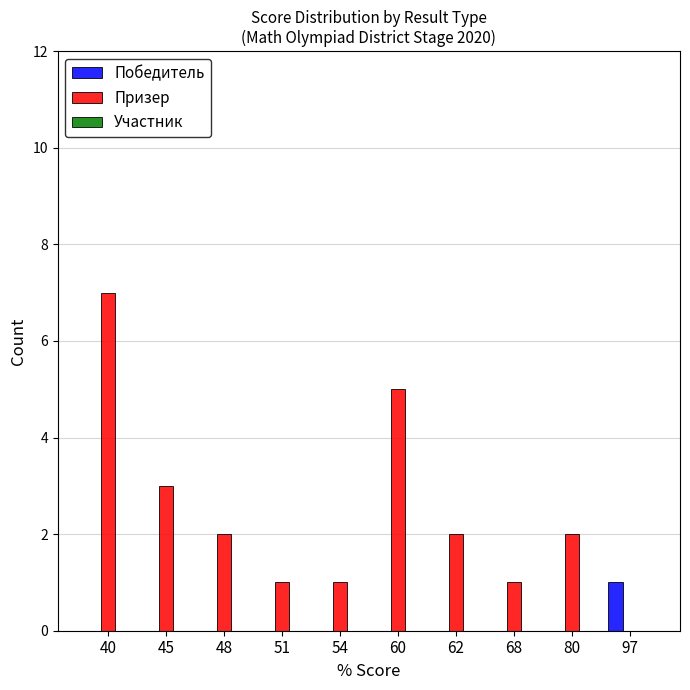

At which category does the chart reach its peak across all series?

40